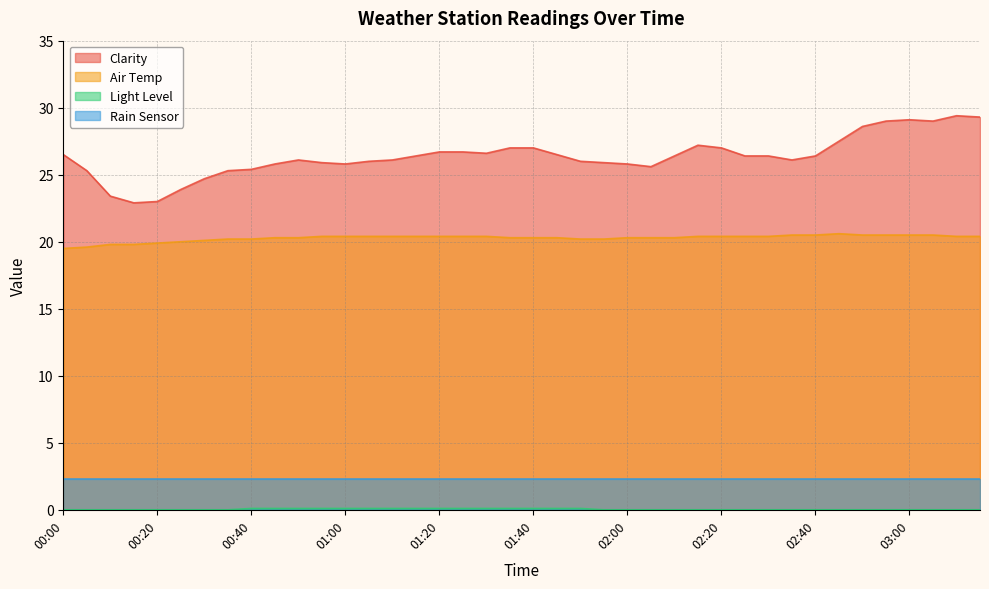

What is the spread (max minus min) of values at 00:30?

24.7